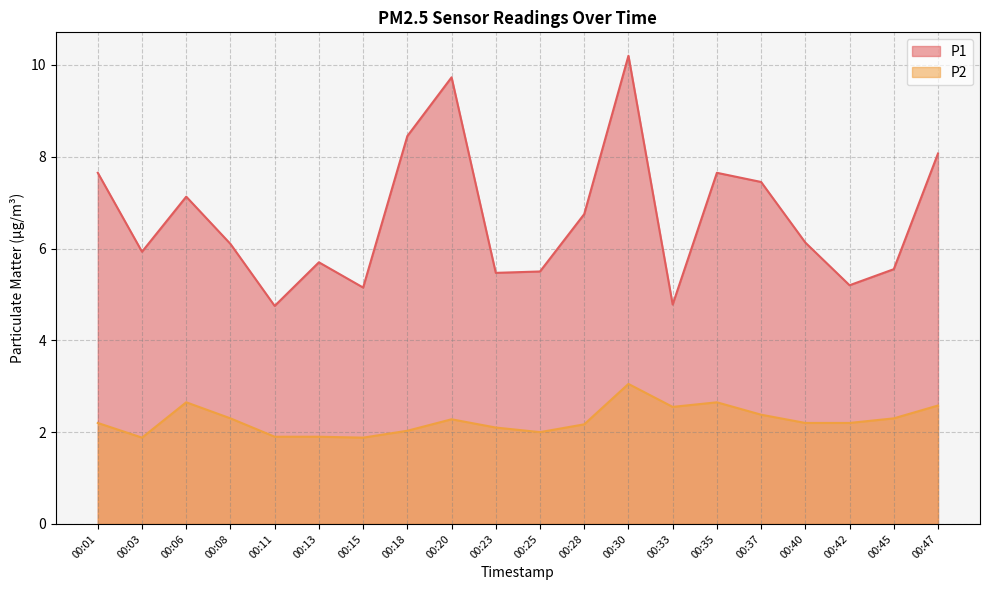

What is the minimum value for P1?

4.8